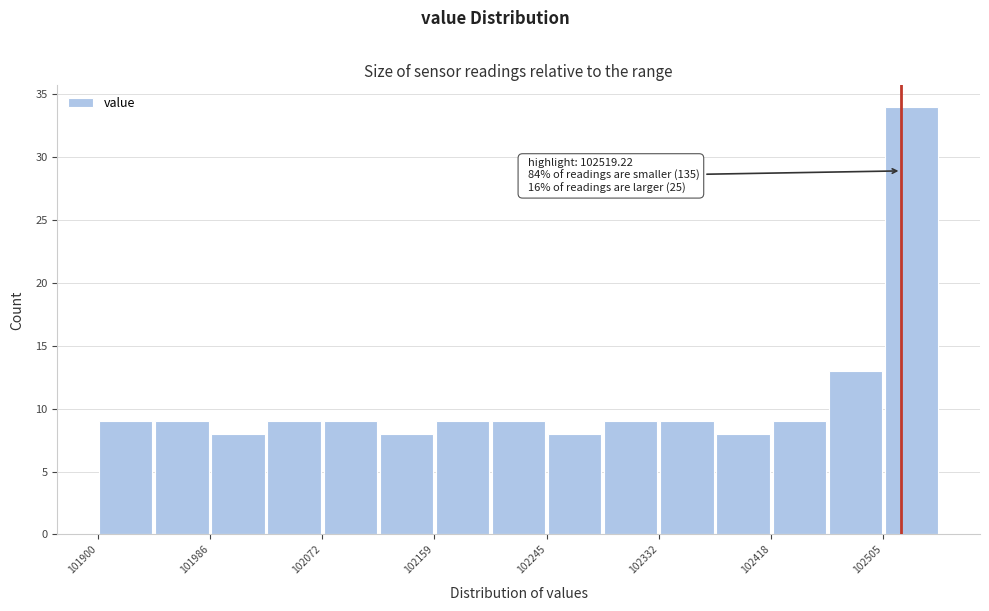

Over which range of the x-axis is the bar tallest?

102510 to 102550